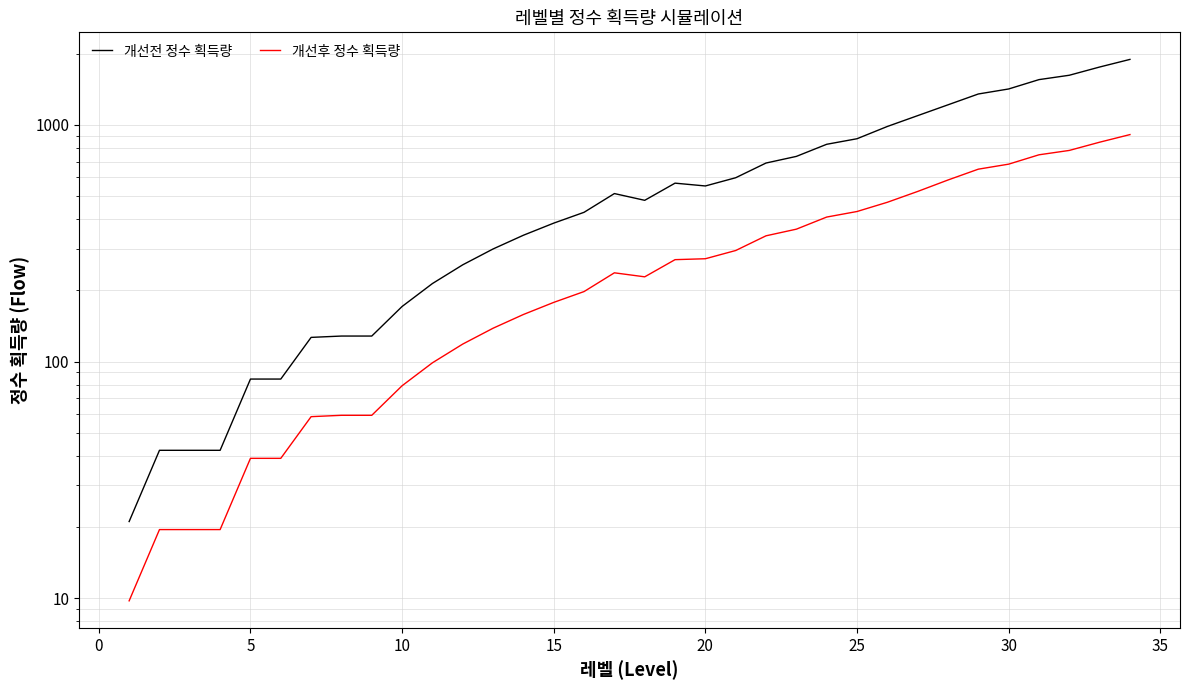

Where is 개선후 정수 획득량 nearest to the value 459?

25